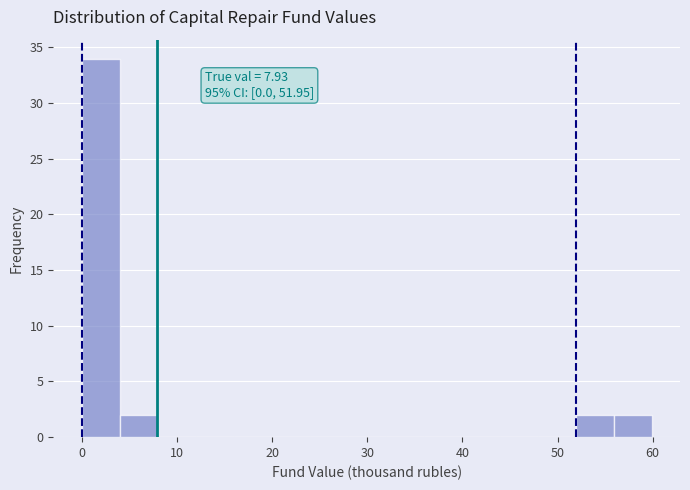

Around what value on the x-axis is the tallest bar? Give the approximate position of its centre, as read against the axis.

2